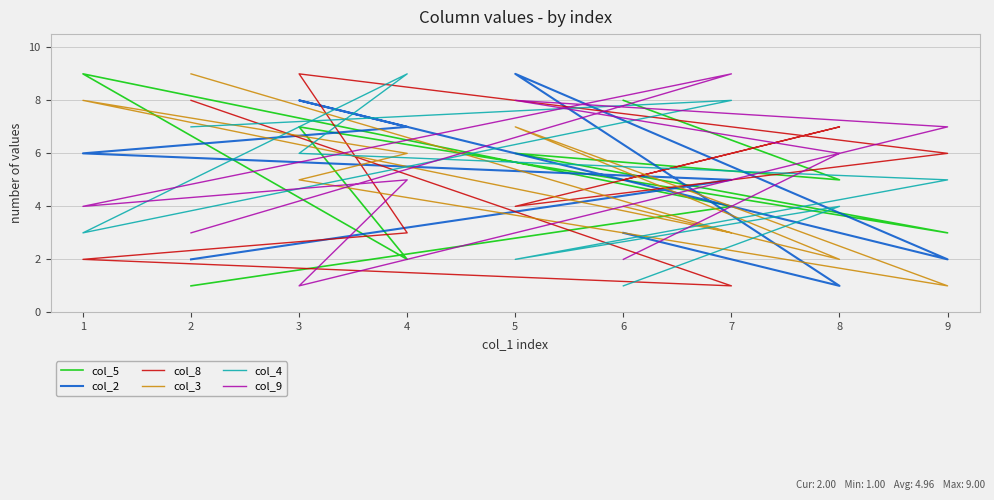

What is the highest value of the col_4 series?

9